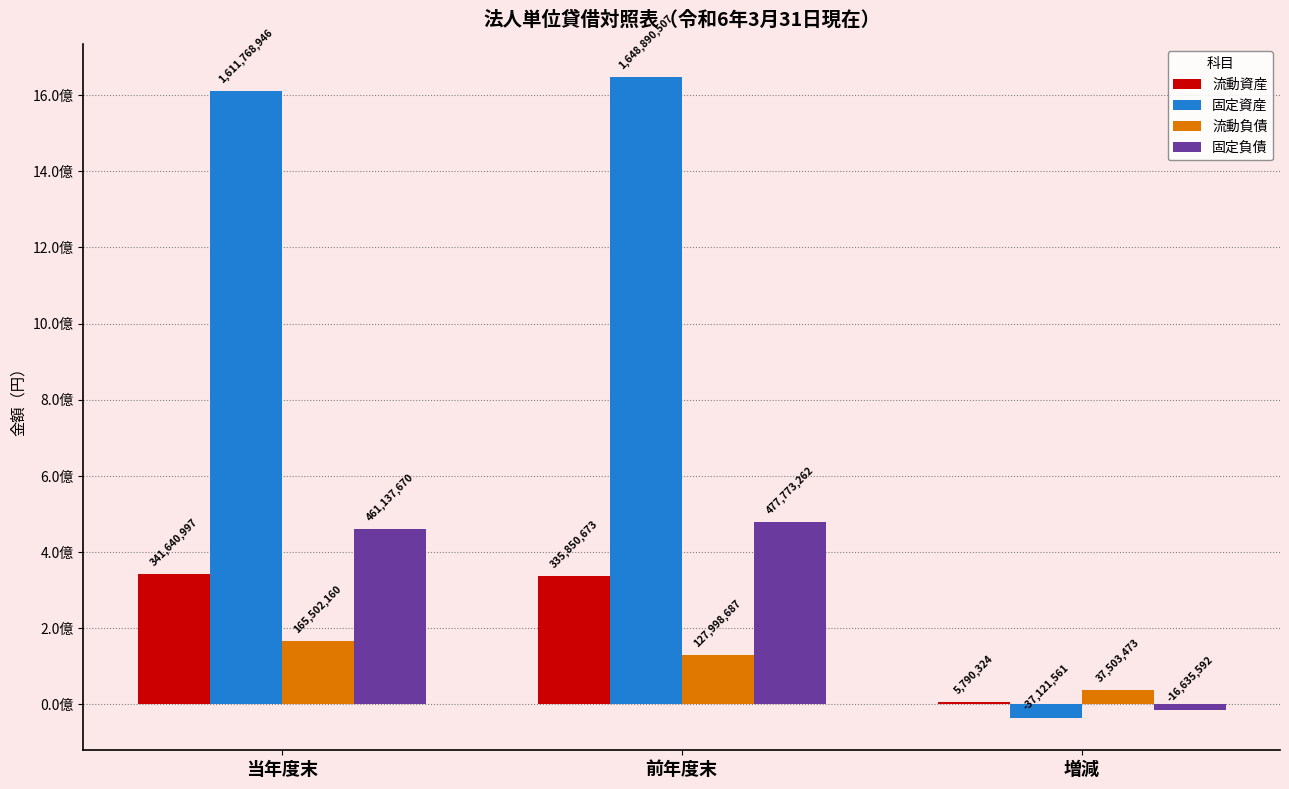

Does the chart contain stacked bars?

No